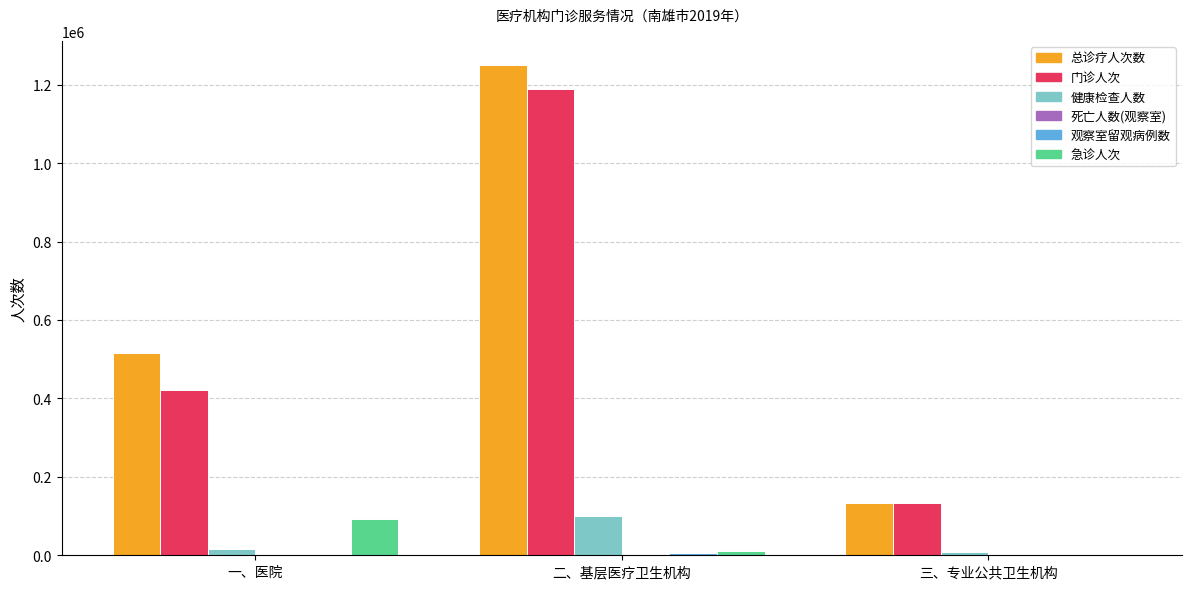

Which category has the highest value in the 急诊人次 series?

一、医院